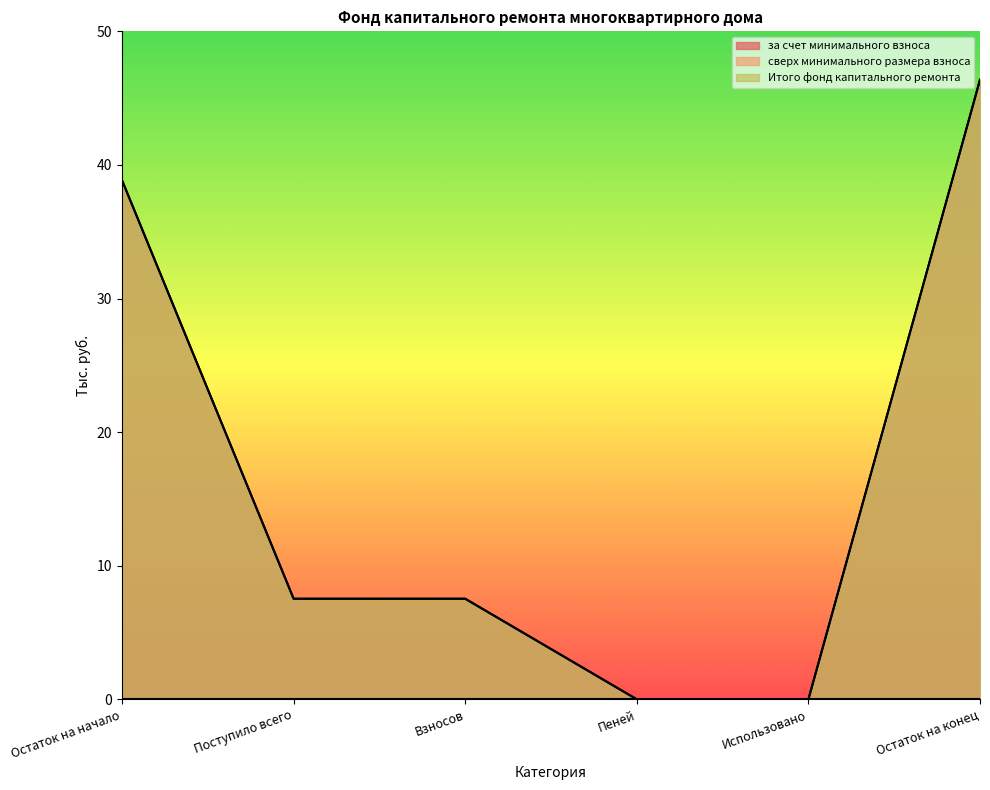

Reading left to right, transcribe all the data shown in this chart.

за счет минимального взноса: Остаток на начало=38.9	Поступило всего=7.5	Взносов=7.5	Пеней=0.0	Использовано=0.0	Остаток на конец=46.4
Итого фонд капитального ремонта: Остаток на начало=38.9	Поступило всего=7.5	Взносов=7.5	Пеней=0.0	Использовано=0.0	Остаток на конец=46.4